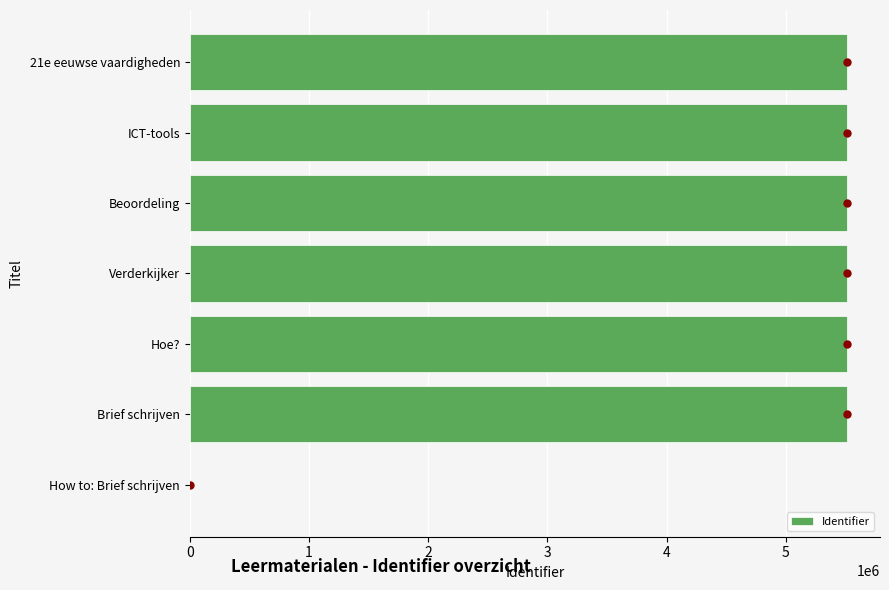

Is it true that the value at 21e eeuwse vaardigheden is 5513857?

True